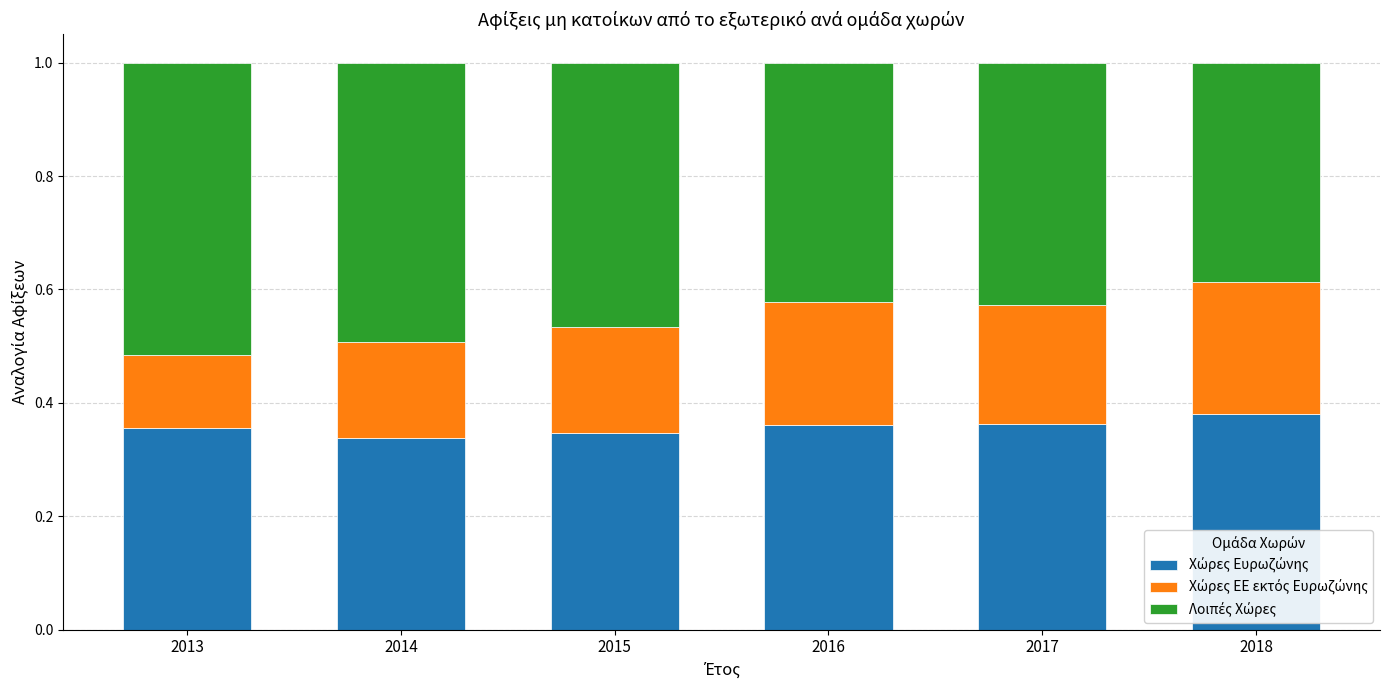

What is the total value across all series at 2018?

1.0